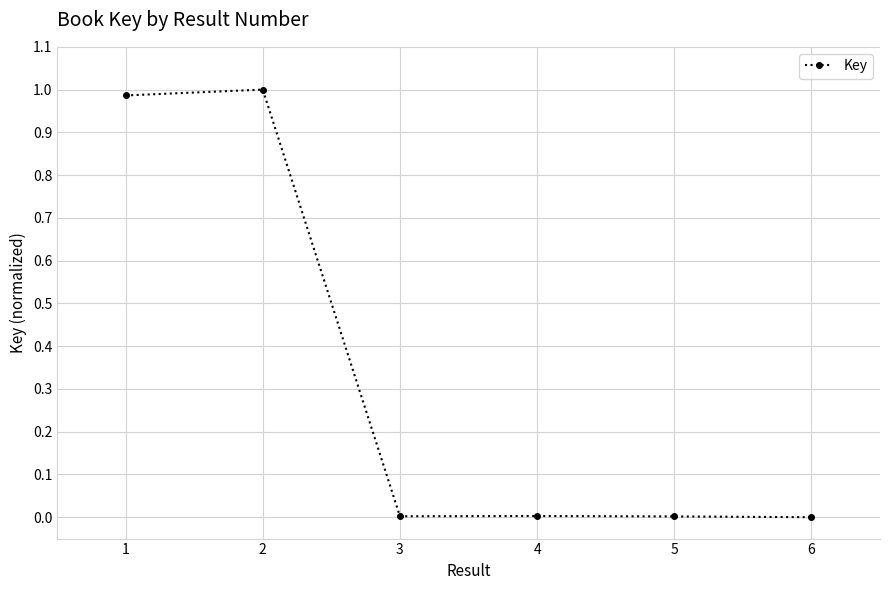

What is the average value?

0.3